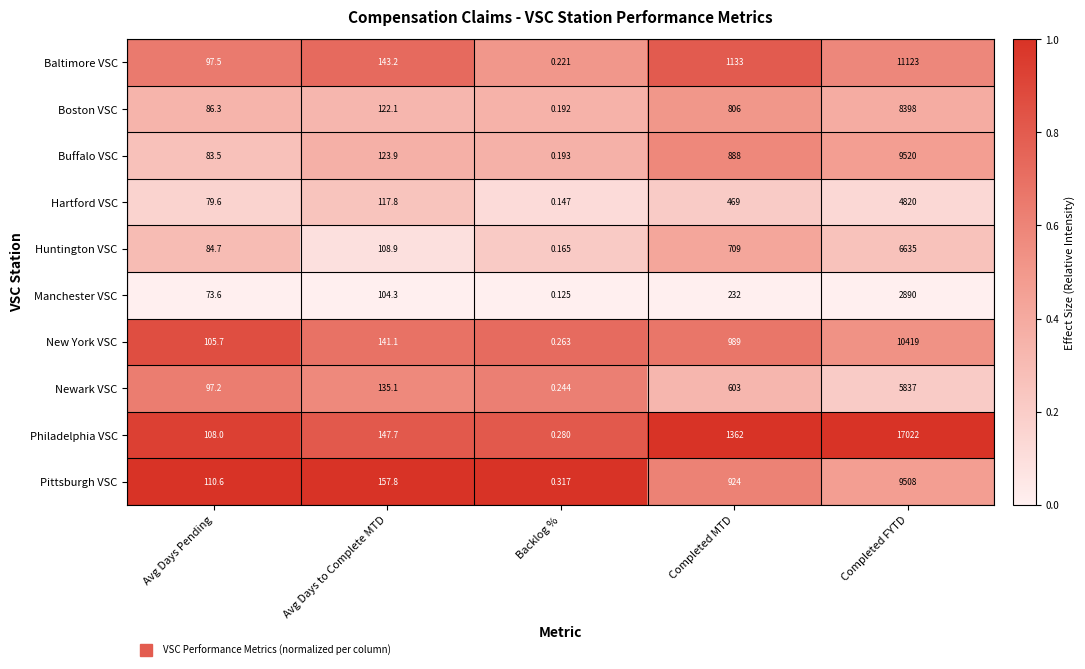

At Completed MTD, list the series in order from smallest to largest.

Manchester VSC, Hartford VSC, Newark VSC, Huntington VSC, Boston VSC, Buffalo VSC, Pittsburgh VSC, New York VSC, Baltimore VSC, Philadelphia VSC